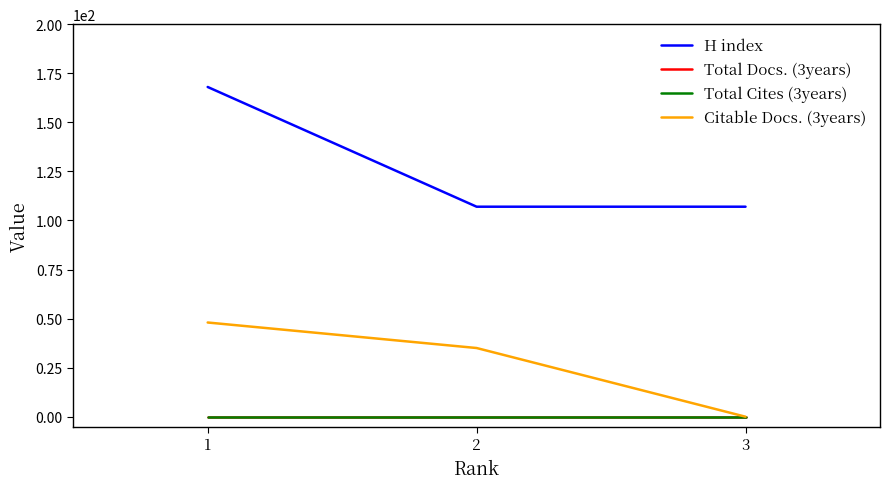

The value of Total Docs. (3years) at 3 is 0. True or false?

True